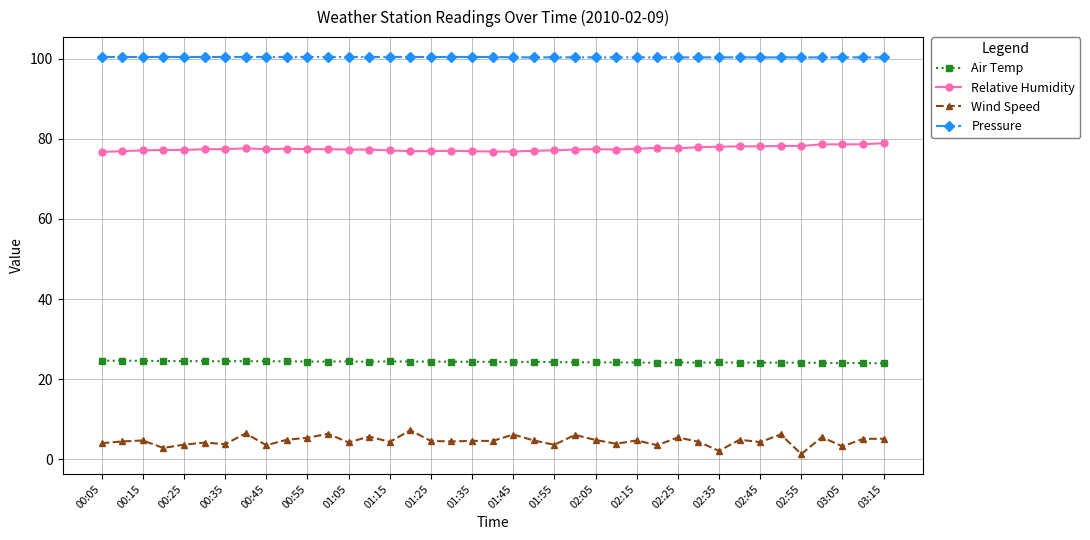

How many distinct data groups are displayed?

4